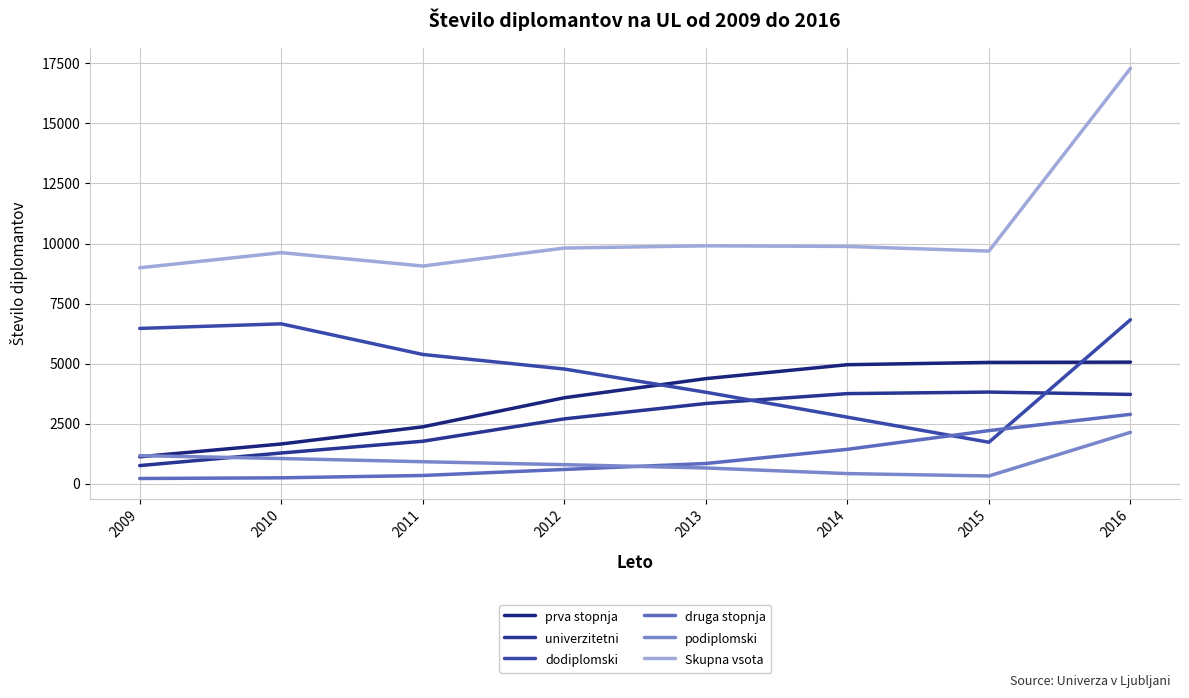

Does the chart display data point markers on the line(s)?

No